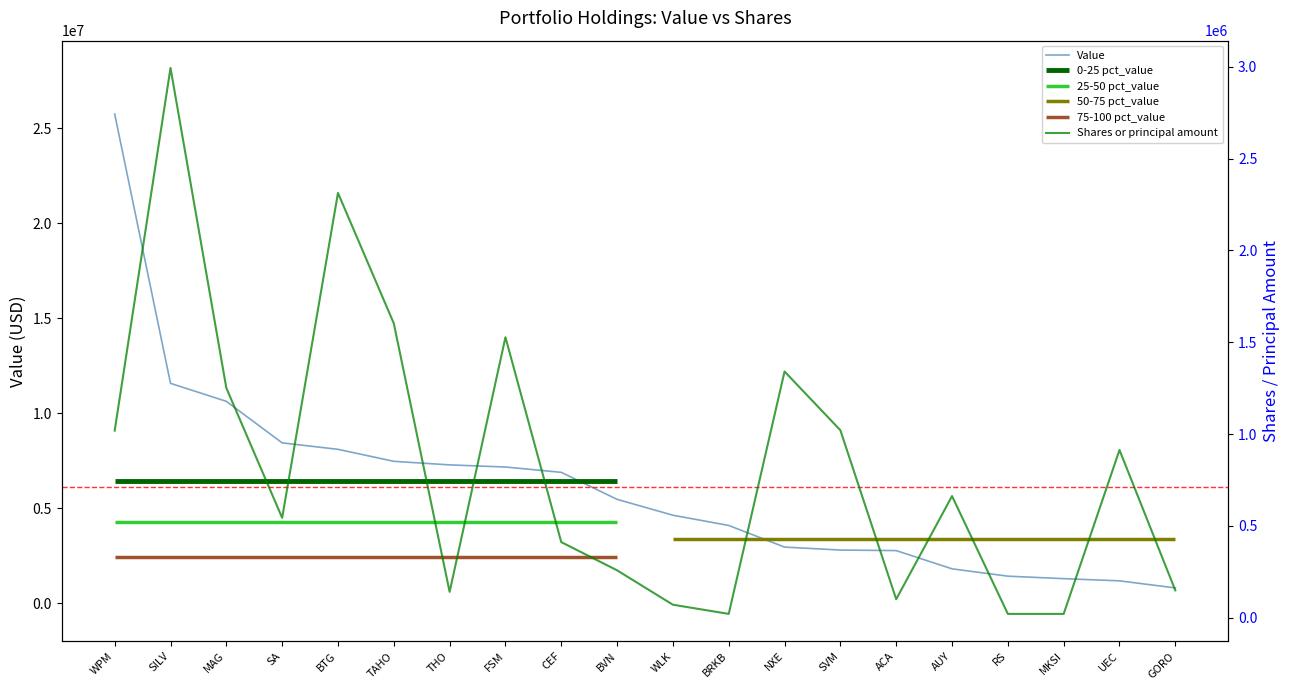

List the series in order of their peak value, lowest first.

Shares or principal amount, Value